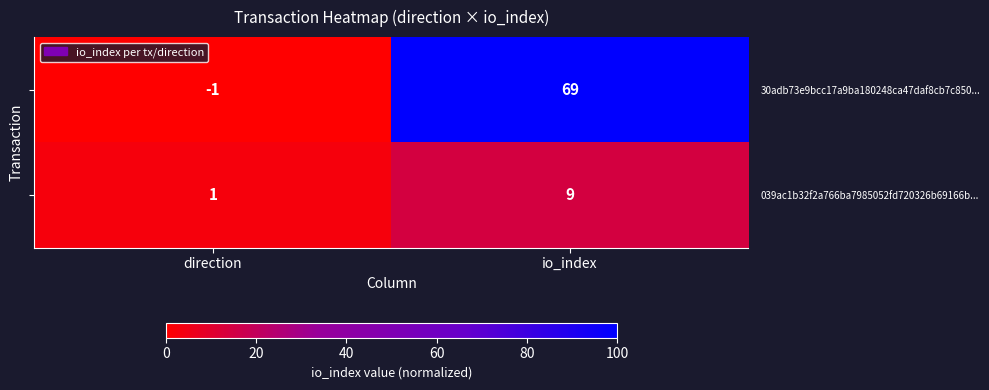

Reading right to left, list all the values displayed in this chart.

30adb73e9bcc17a9ba180248ca47daf8cb7c850...: 69	-1
039ac1b32f2a766ba7985052fd720326b69166b...: 9	1